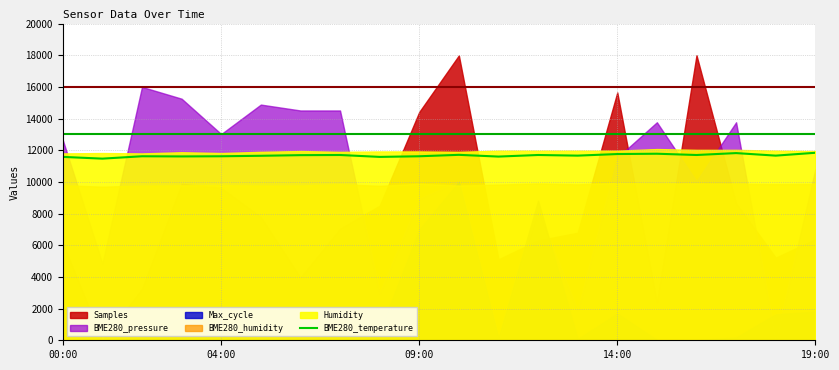

True or false: BME280_temperature has a value of 19273 at 09:00.

False